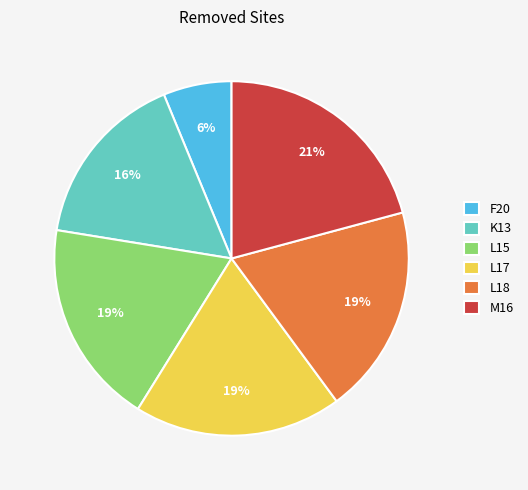

Which category has the biggest portion of the pie?

M16